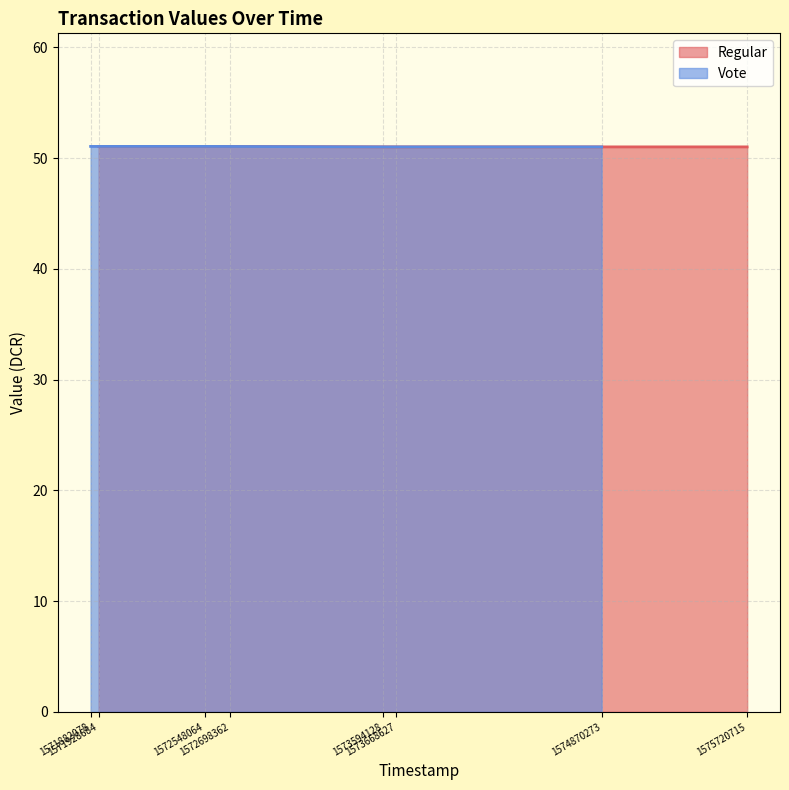

True or false: Vote and Regular cross at least once.

False